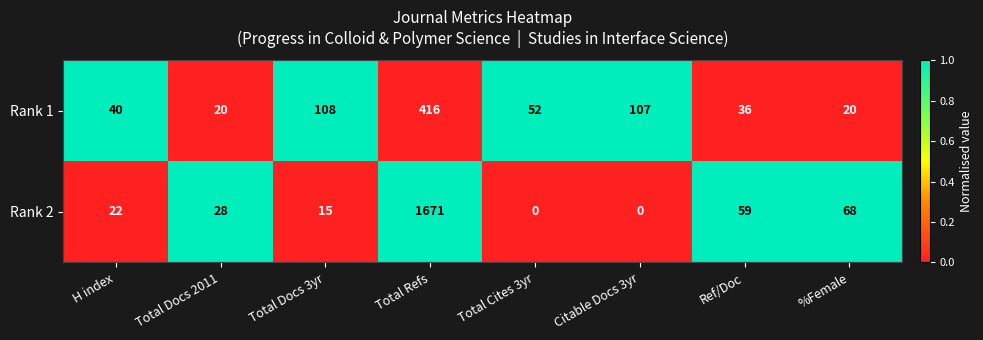

The Rank 1 series shows 32 at Total Docs 2011. True or false?

False